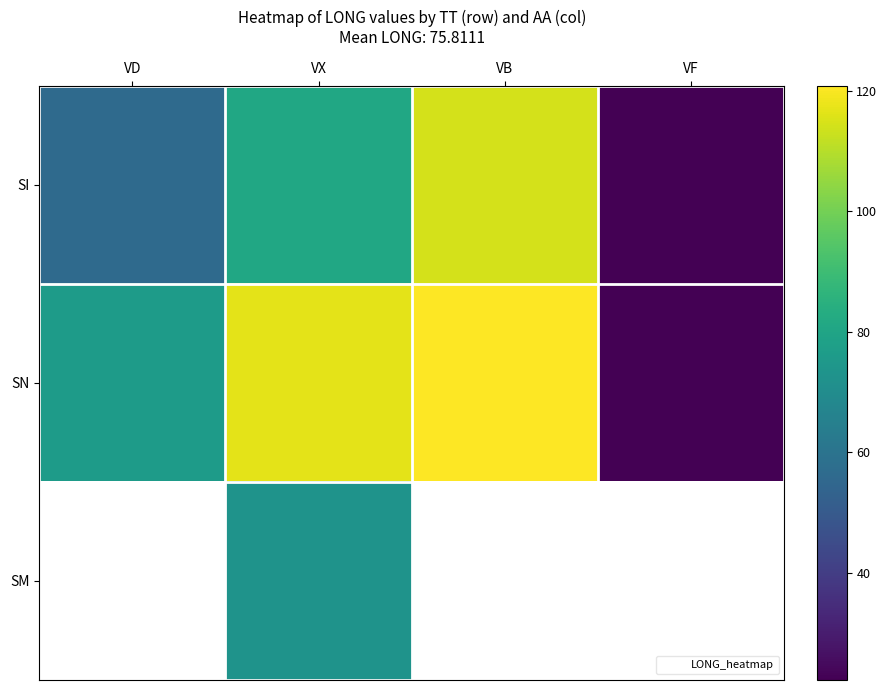

What is the minimum value for SI?

22.2